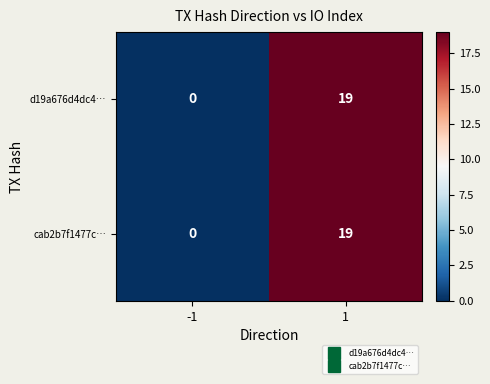

Rank the categories by d19a676d4dc4… value from lowest to highest.

-1, 1